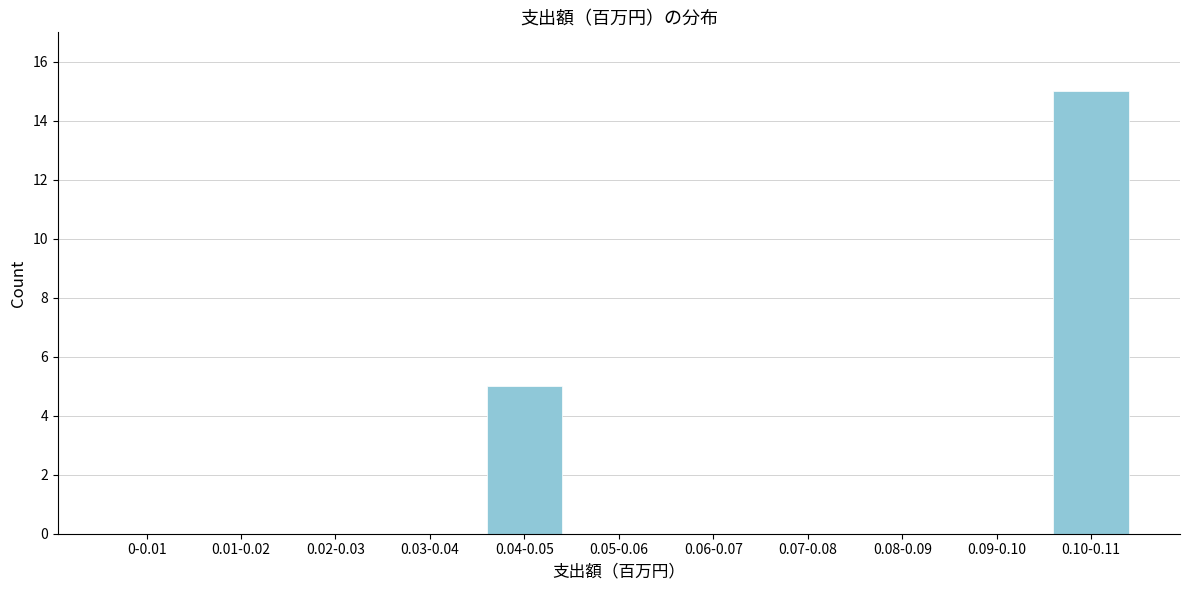

Reading right to left, extract all data points from this chart.

0.10-0.11=15	0.09-0.10=0	0.08-0.09=0	0.07-0.08=0	0.06-0.07=0	0.05-0.06=0	0.04-0.05=5	0.03-0.04=0	0.02-0.03=0	0.01-0.02=0	0-0.01=0